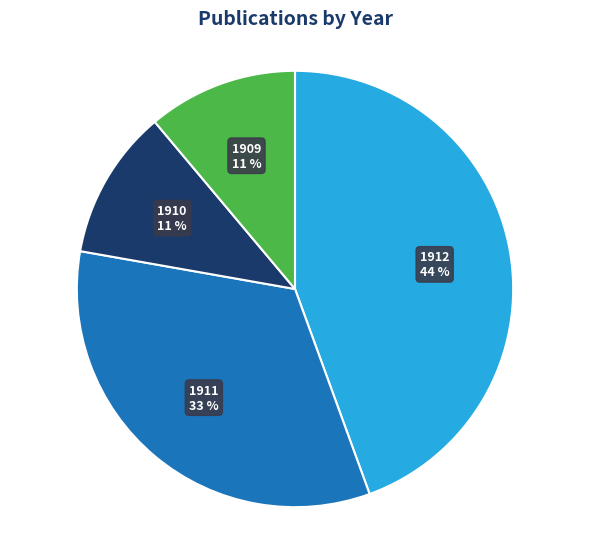

Is there a majority slice in this chart?

No